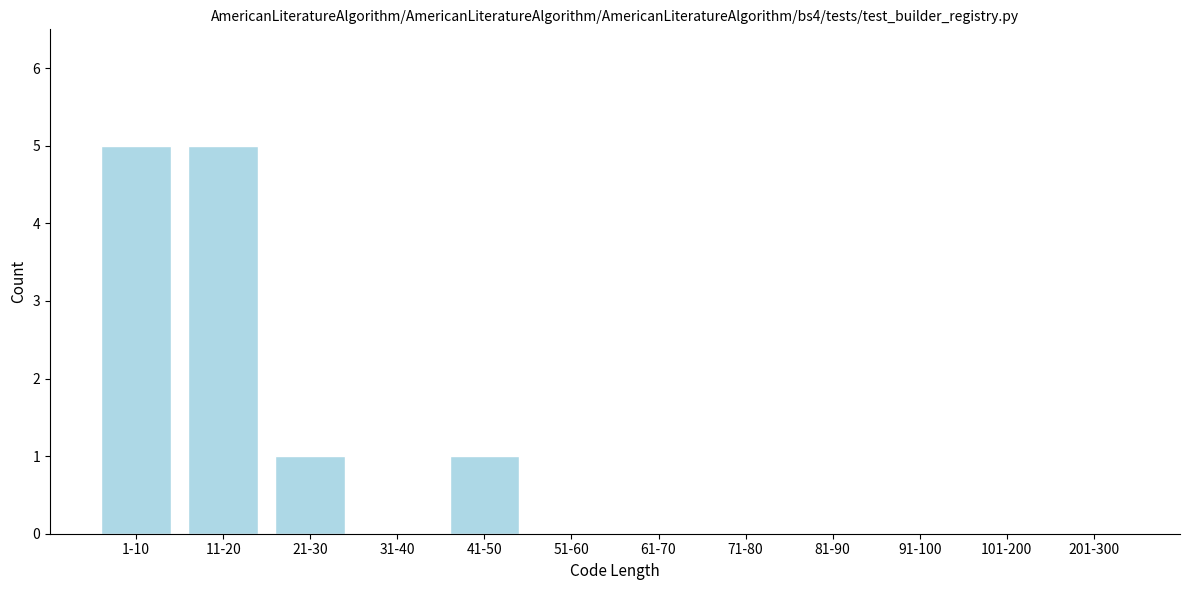

Reading left to right, transcribe all the data shown in this chart.

1-10=5	11-20=5	21-30=1	31-40=0	41-50=1	51-60=0	61-70=0	71-80=0	81-90=0	91-100=0	101-200=0	201-300=0